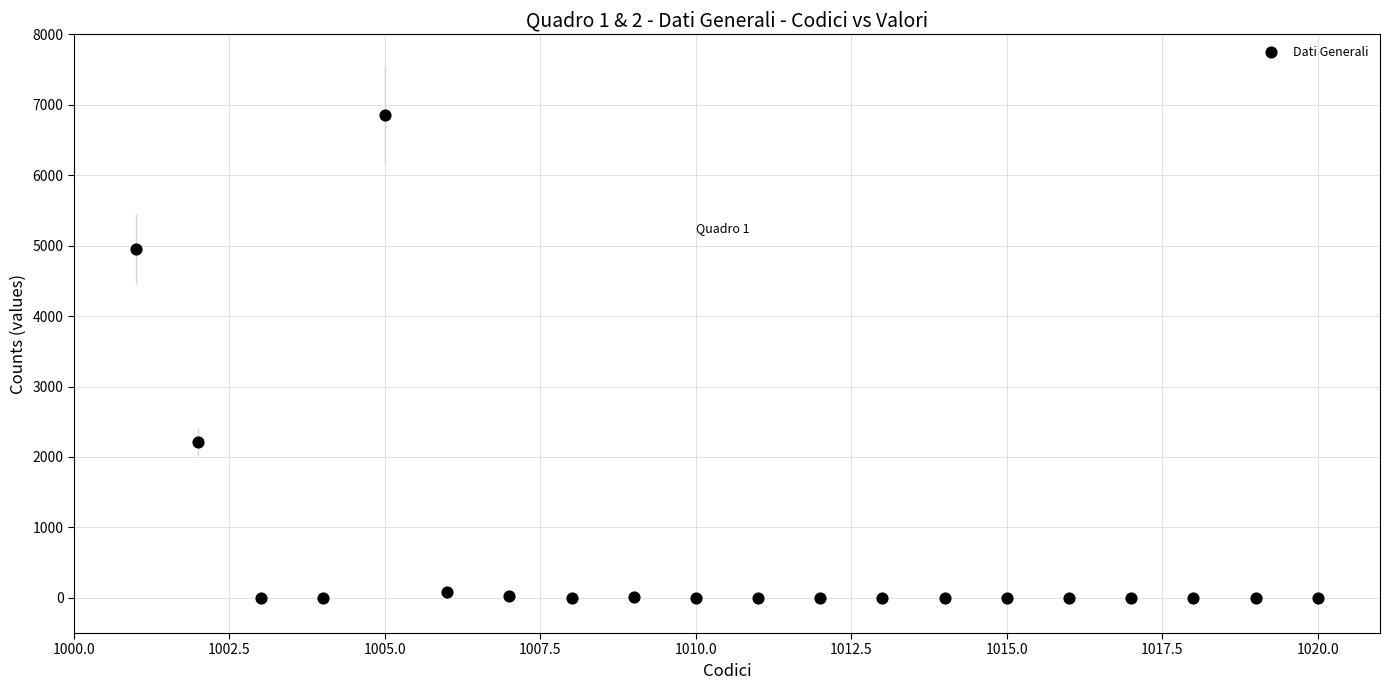

What is the range of X values (max minus min)?

19